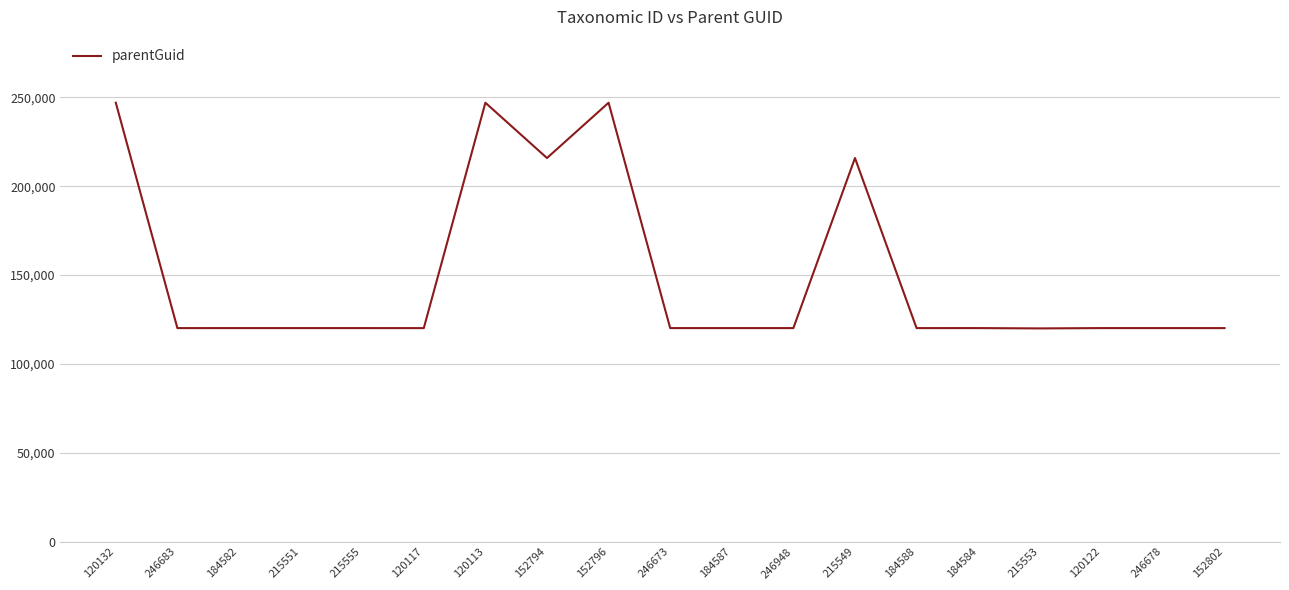

What is the smallest value displayed?

119971